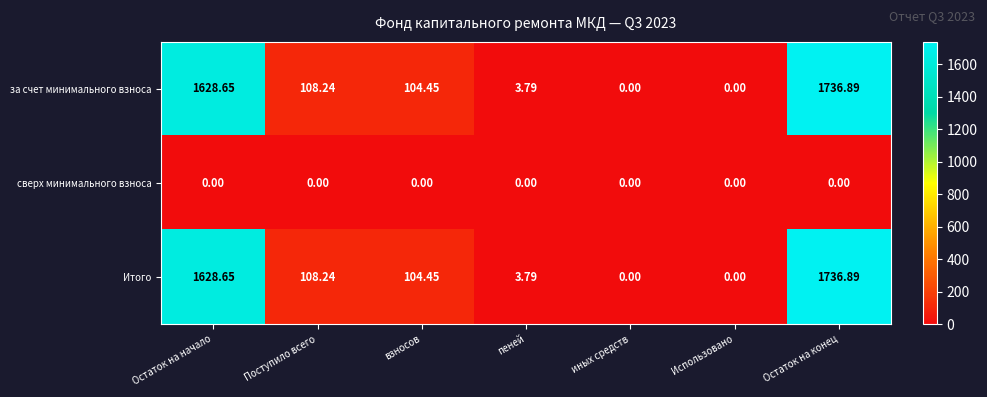

At which label is за счет минимального взноса closest to 868?

Поступило всего